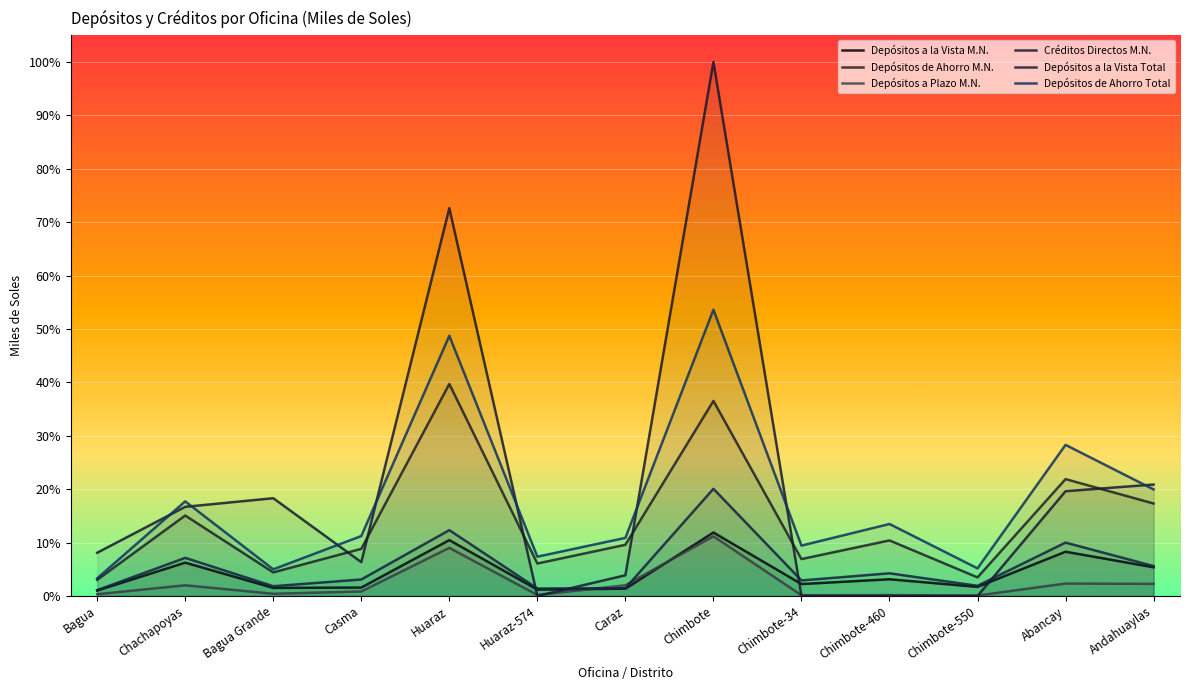

At which category does Depósitos de Ahorro Total reach its first local valley?

Bagua Grande